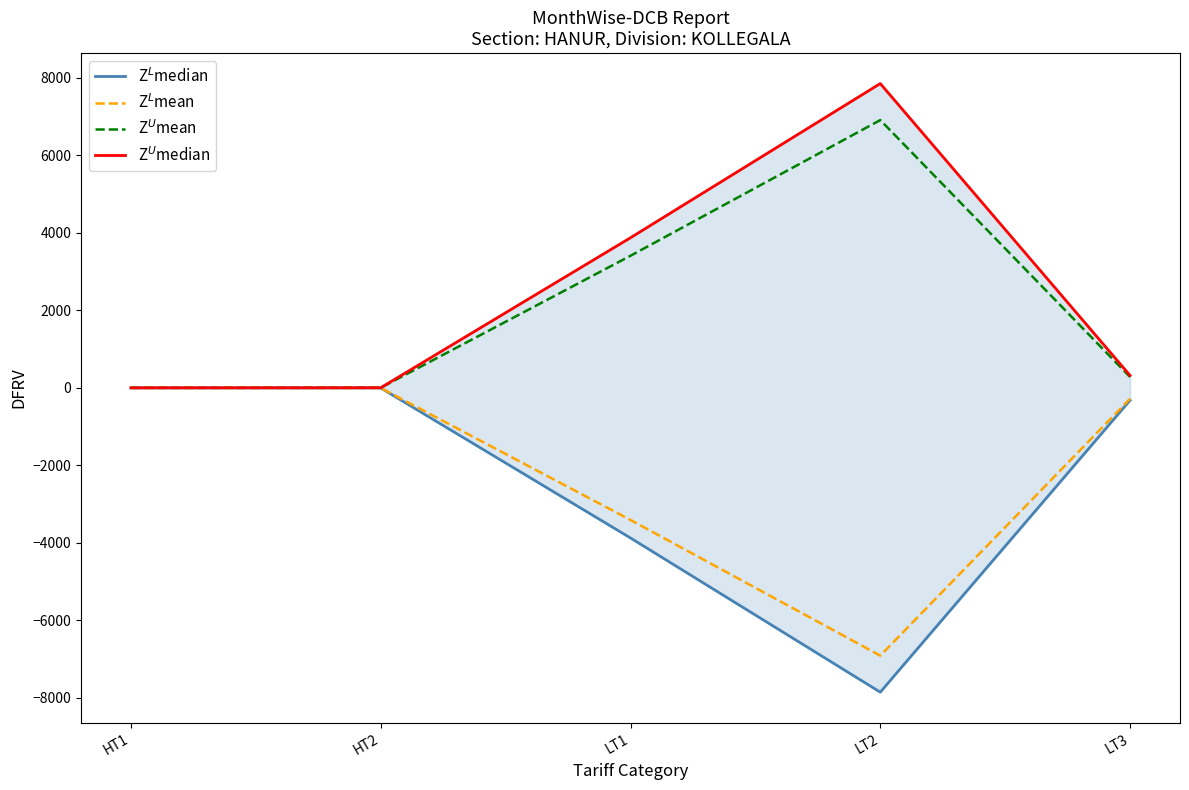

List the labels in order of Z$^L$median value, largest first.

HT1, HT2, LT3, LT1, LT2